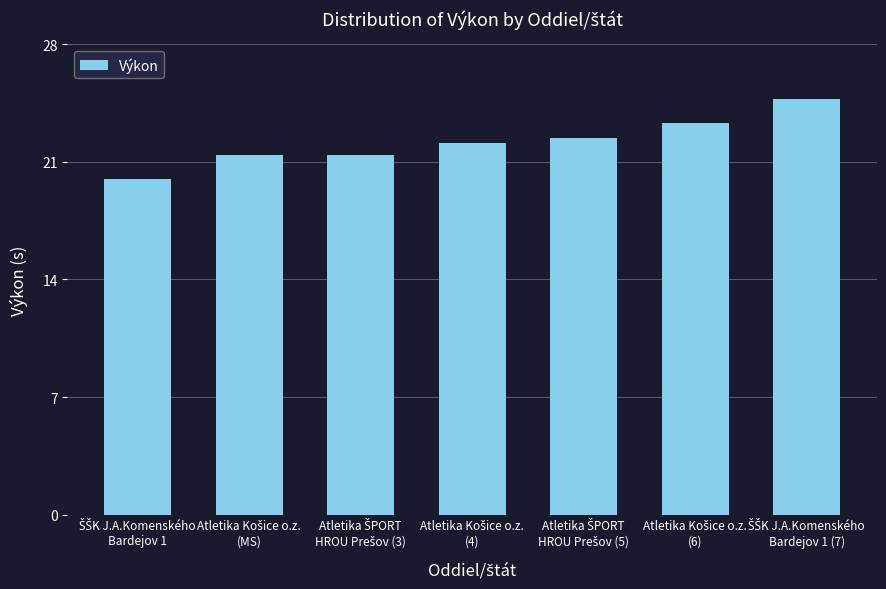

What is the greatest value displayed?

24.7